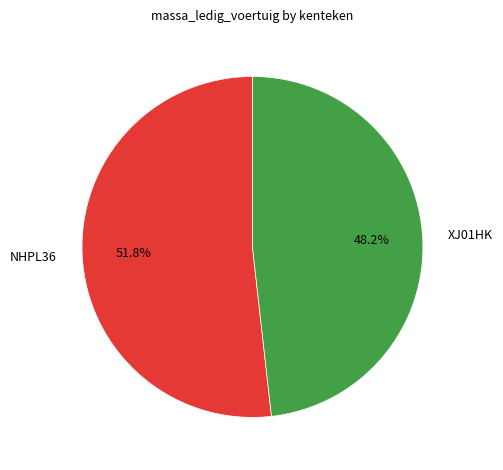

How many slices are in this pie chart?

2